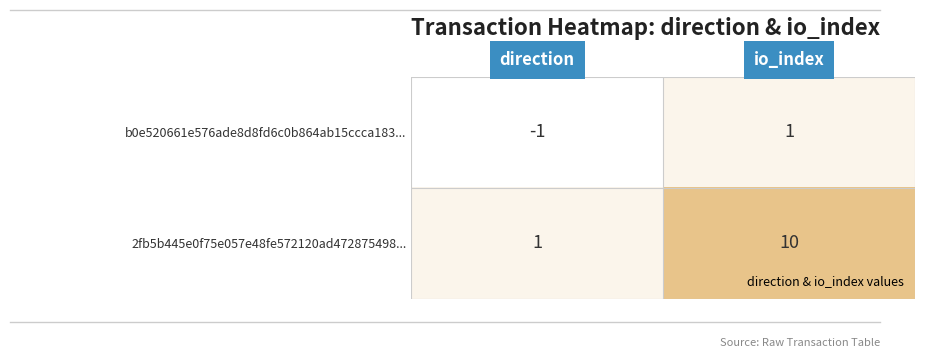

Reading left to right, transcribe all the data shown in this chart.

b0e520661e576ade8d8fd6c0b864ab15ccca183...: -1	1
2fb5b445e0f75e057e48fe572120ad472875498...: 1	10